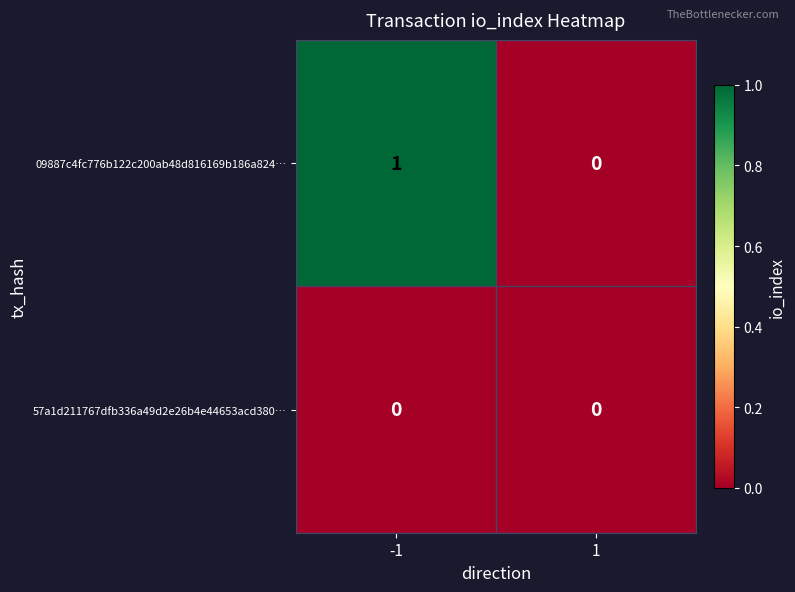

Reading right to left, extract all data points from this chart.

09887c4fc776b122c200ab48d816169b186a824…: 0	1
57a1d211767dfb336a49d2e26b4e44653acd380…: 0	0